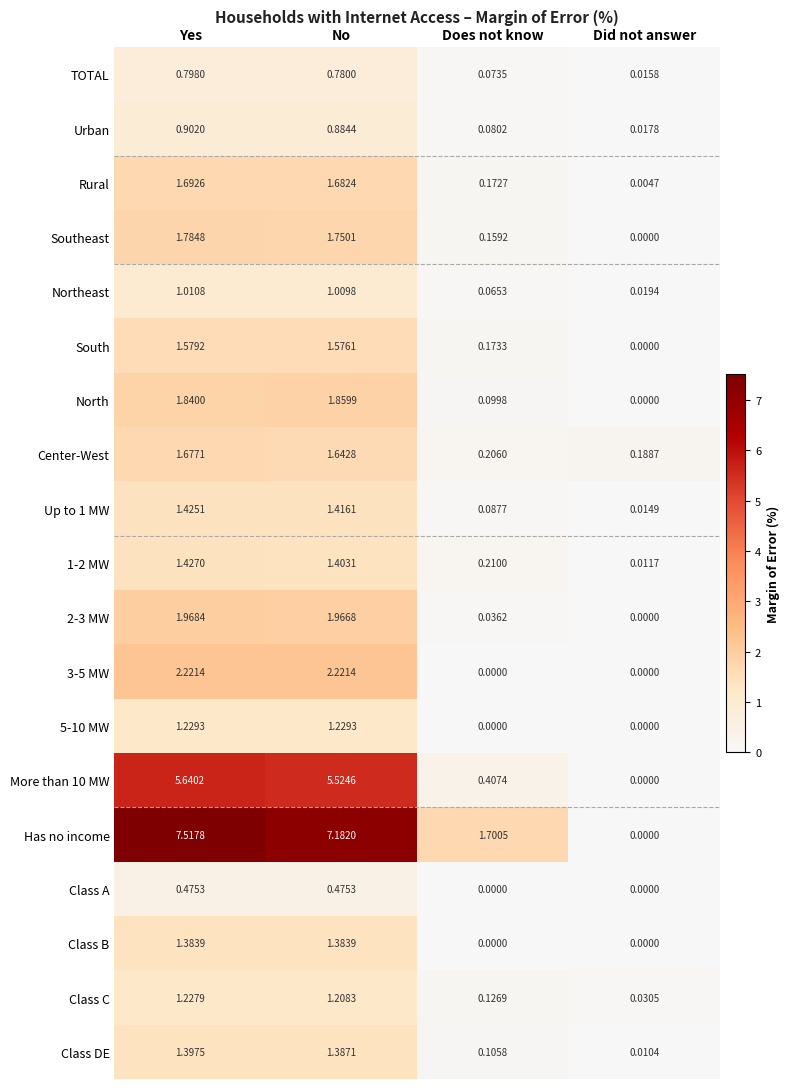

Which series has the largest total across all categories?

Has no income